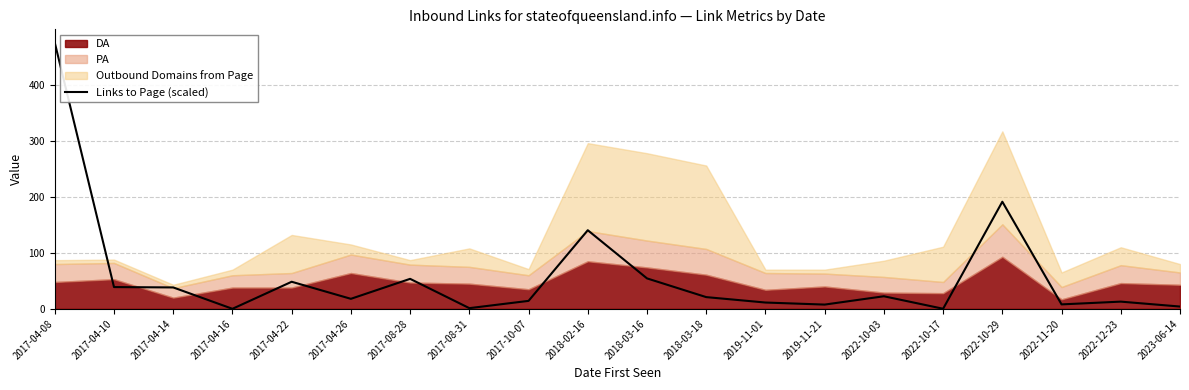

How many values exceed 20?

10